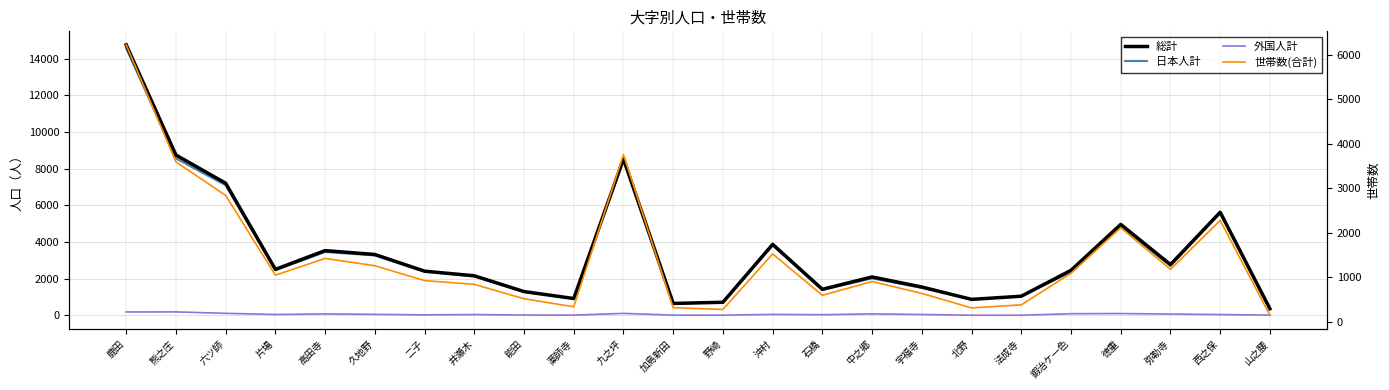

What is the difference between the 総計 values at 宇福寺 and 法成寺?

502